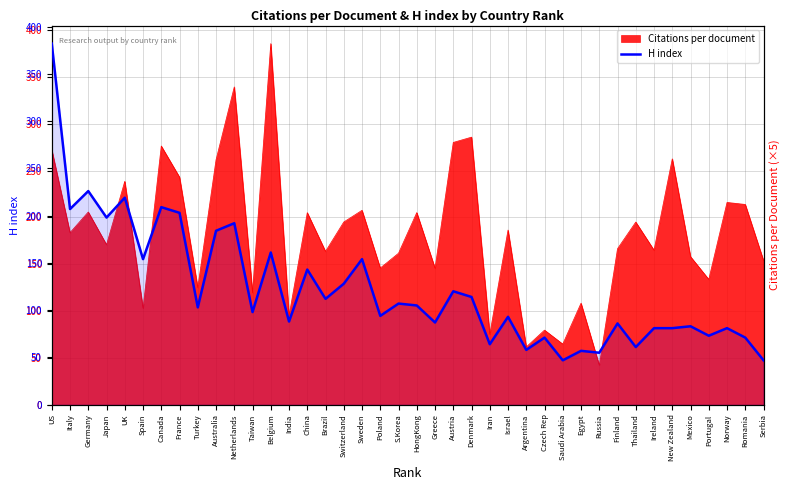

What position from the right is Italy?

39